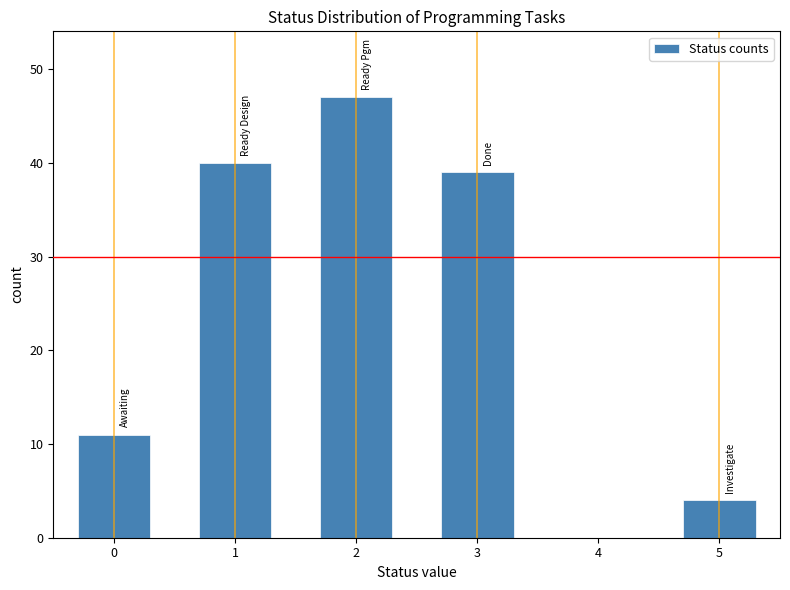

Reading left to right, list all the values displayed in this chart.

11	40	47	39	4